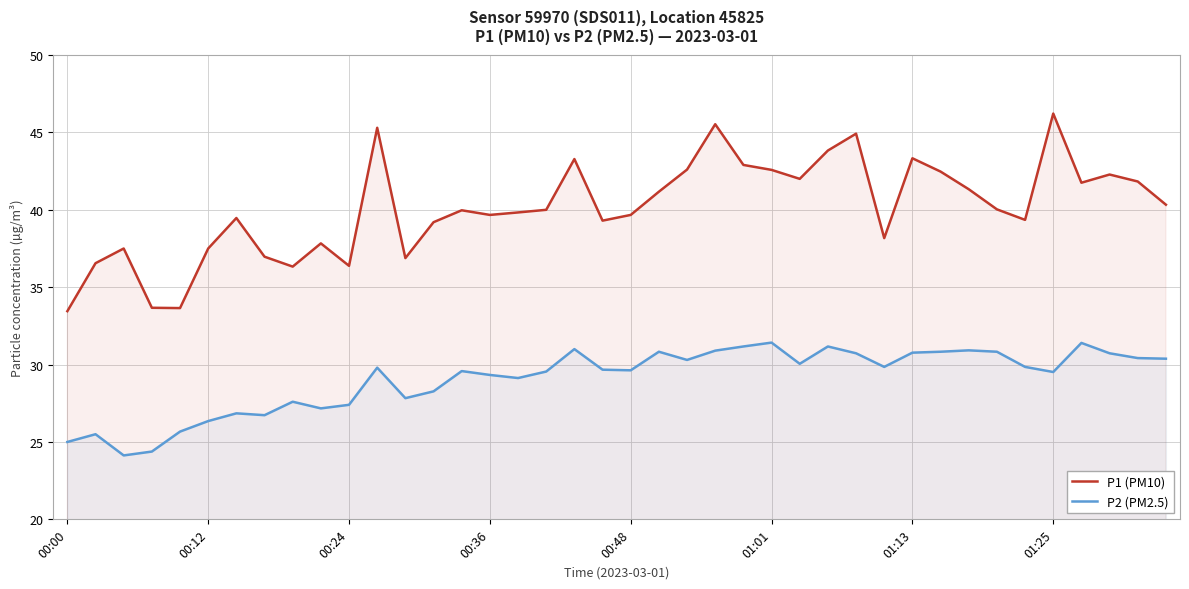

What is the difference between the maximum and minimum values in the P1 (PM10) series?

12.8